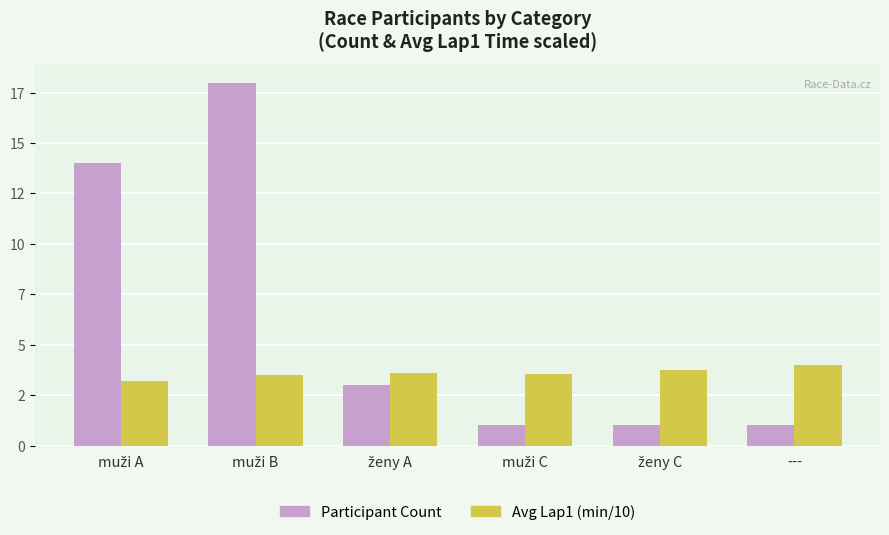

Reading right to left, what are all the values shown in this chart?

Participant Count: ---=1.0	ženy C=1.0	muži C=1.0	ženy A=3.0	muži B=18.0	muži A=14.0
Avg Lap1 (min/10): ---=4.0	ženy C=3.8	muži C=3.6	ženy A=3.6	muži B=3.5	muži A=3.2